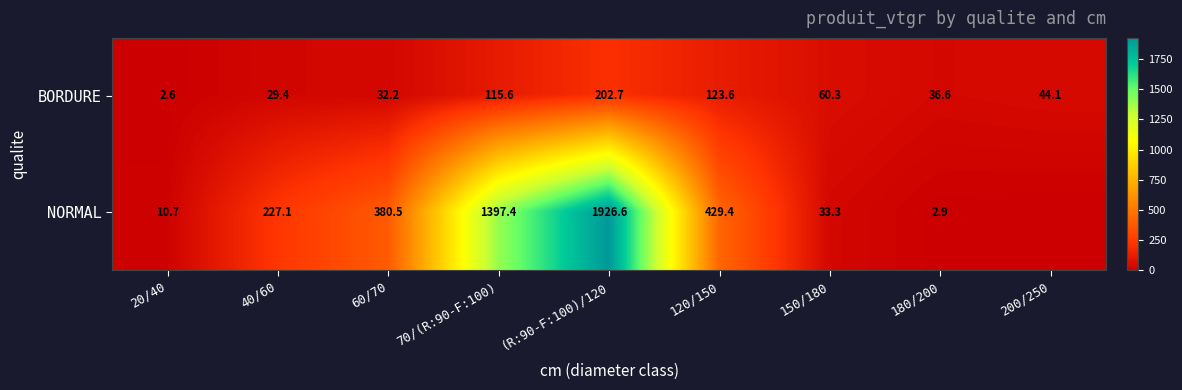

Is the value of NORMAL at 180/200 greater than the value of BORDURE at (R:90-F:100)/120?

No